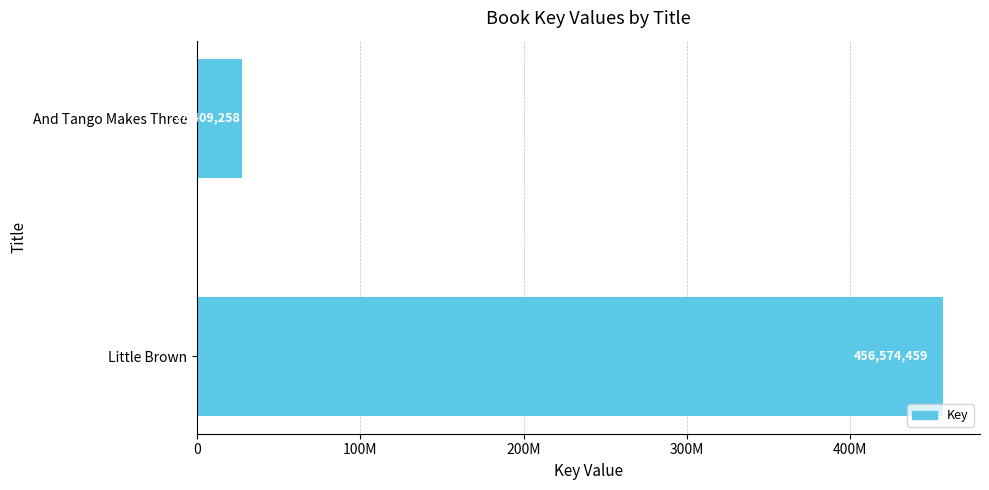

List the labels in order of value, smallest first.

And Tango Makes Three, Little Brown